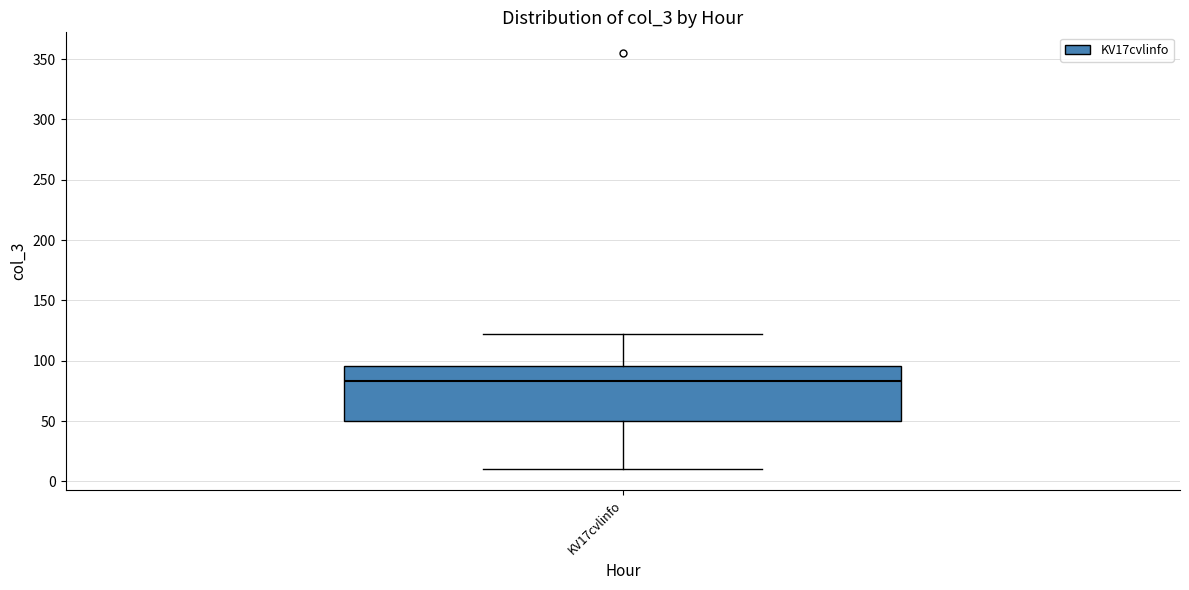

Read this box plot against the y-axis: the position of the median line, the range covered by the box, and the ends of both whiskers. The values are not printed on the chart, so give them approximately, as read against the axis.

median 85, box 50 to 95, whiskers 10 to 120